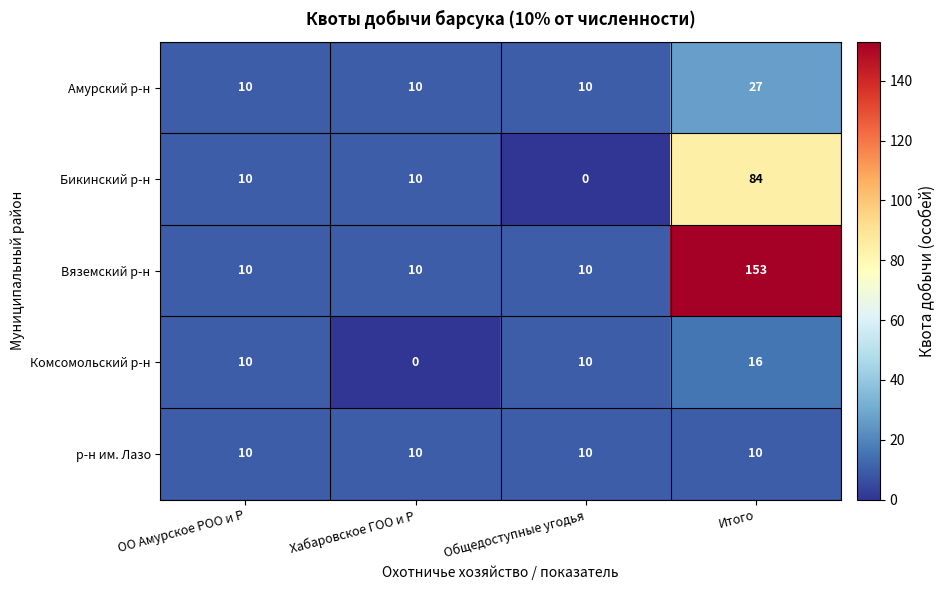

What is the maximum value shown in the chart?

153